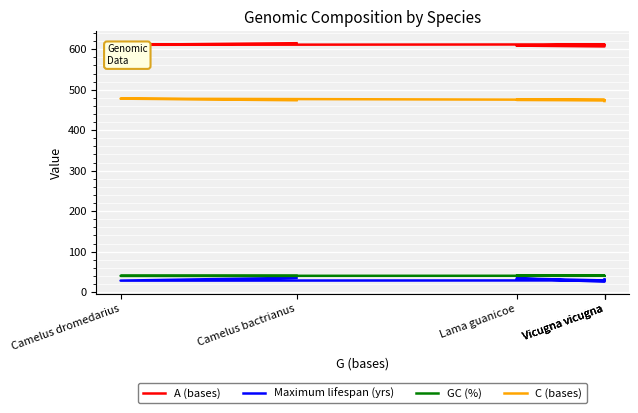

True or false: A (bases) has a value of 611.0 at Camelus dromedarius.

True